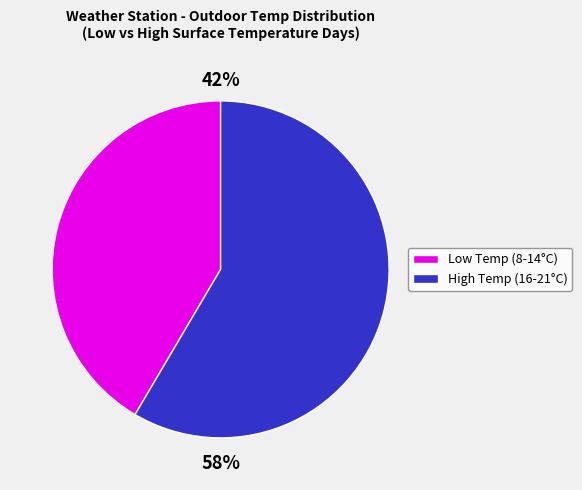

Is there any slice that represents more than half of the pie?

Yes